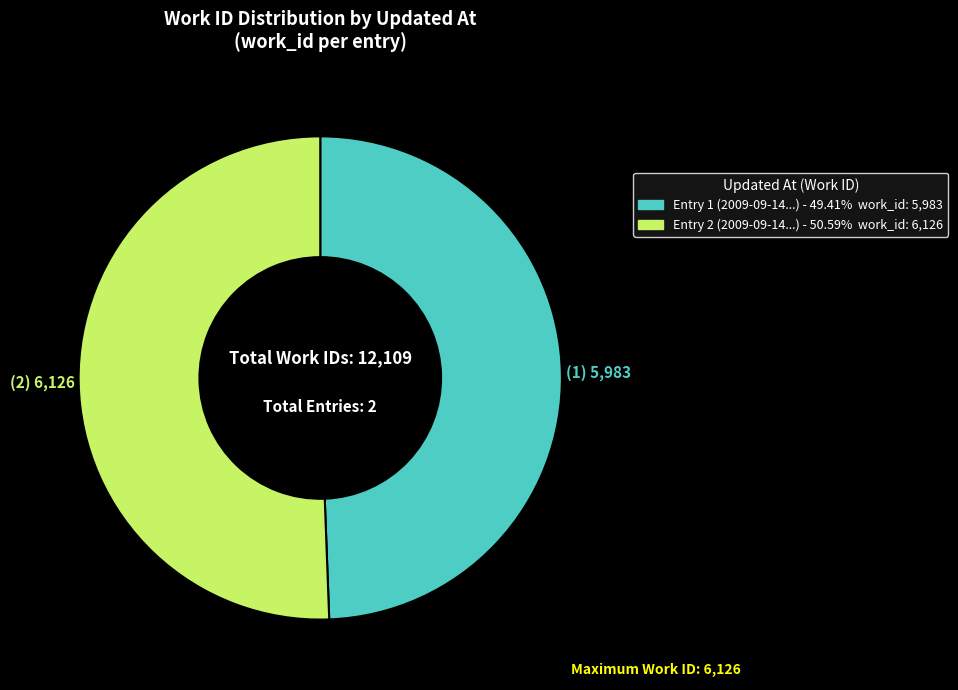

Does any single category account for the majority?

Yes